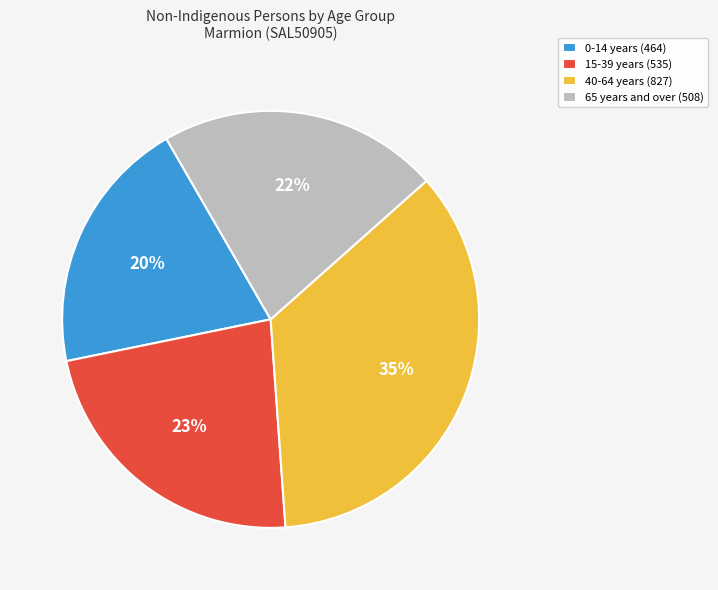

How many slices are in this pie chart?

4